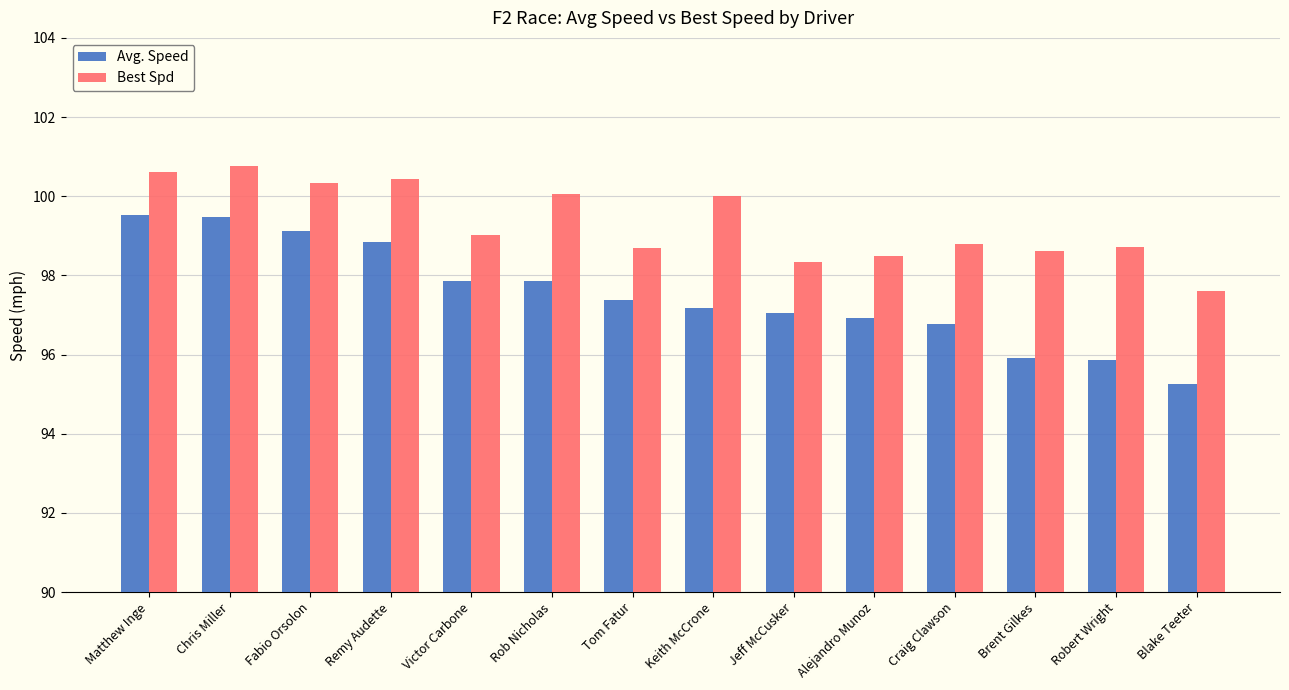

What is the sum of the Avg. Speed values at Remy Audette and Craig Clawson?

195.6